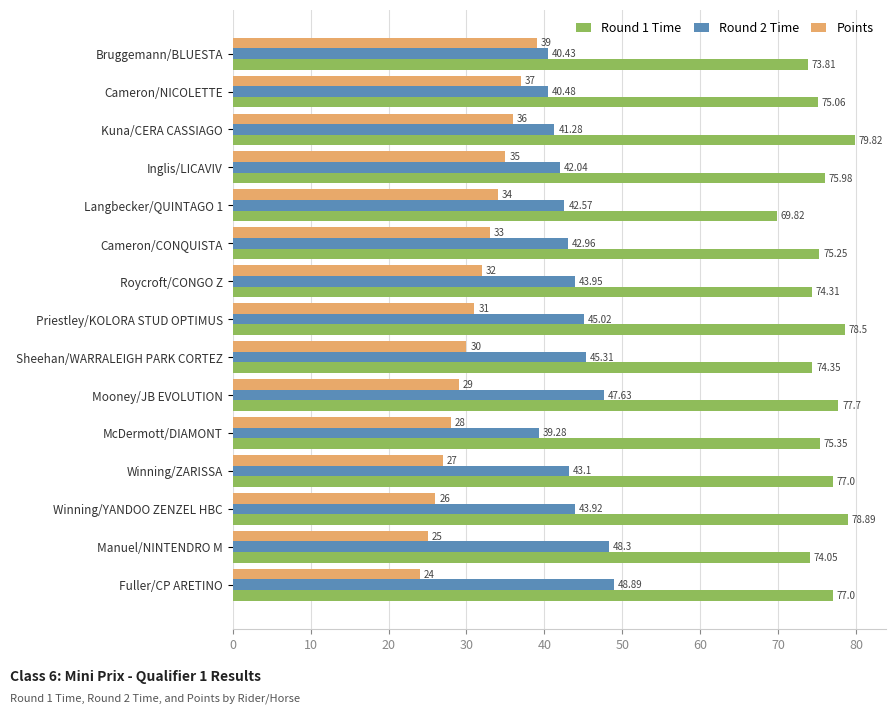

At how many categories does at least one series exceed 52?

15